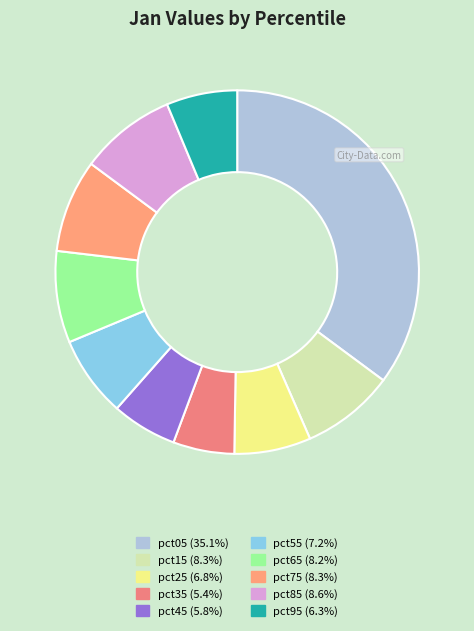

Is the sum of pct55 and pct05 greater than half?

No